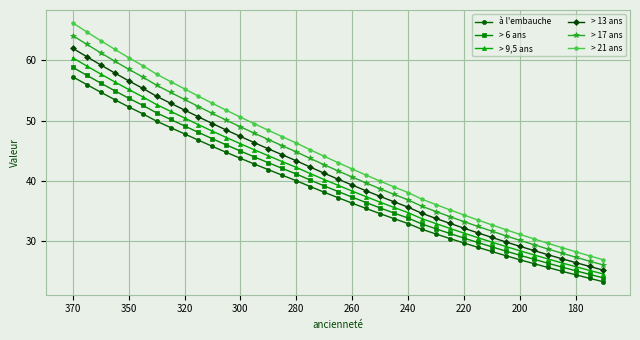

Rank the series by their average value, from lowest to highest.

à l'embauche, > 6 ans, > 9,5 ans, > 13 ans, > 17 ans, > 21 ans